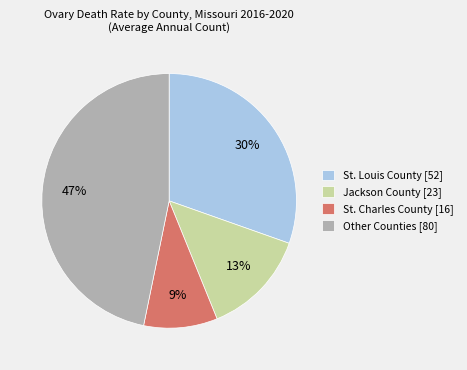

Which has a higher value, St. Louis County [52] or Jackson County [23]?

St. Louis County [52]